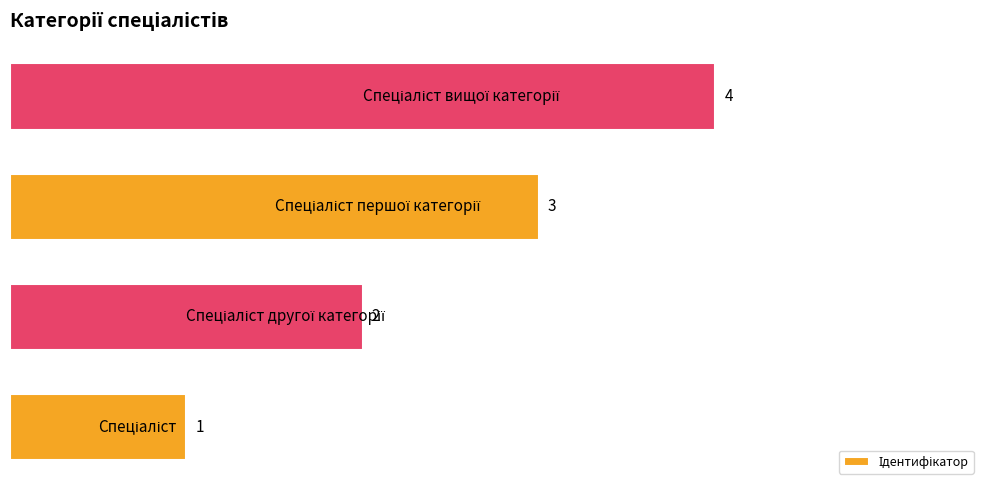

How many values are between 2 and 4?

3